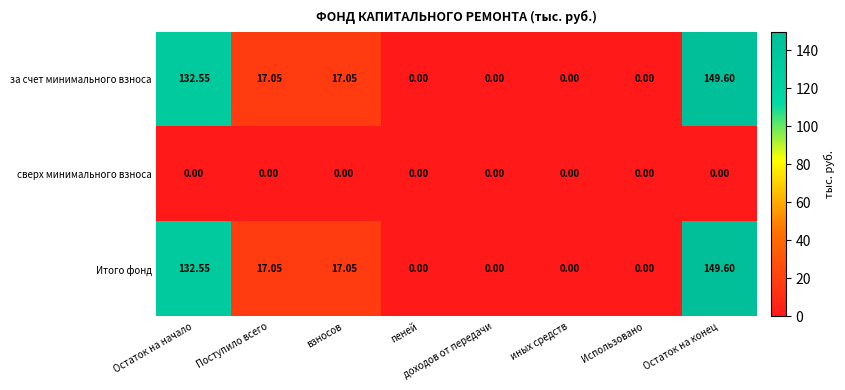

Where does the за счет минимального взноса series first go above 17?

Остаток на начало